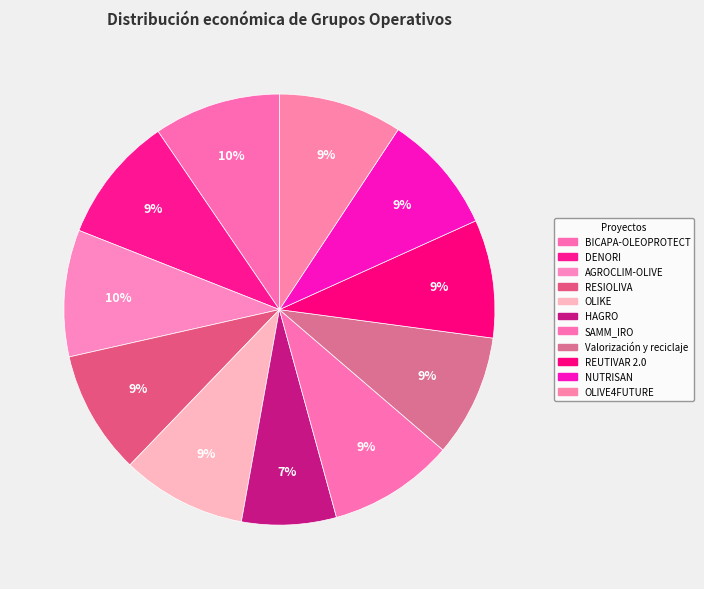

Does Valorización y reciclaje represent more than half of the total?

No